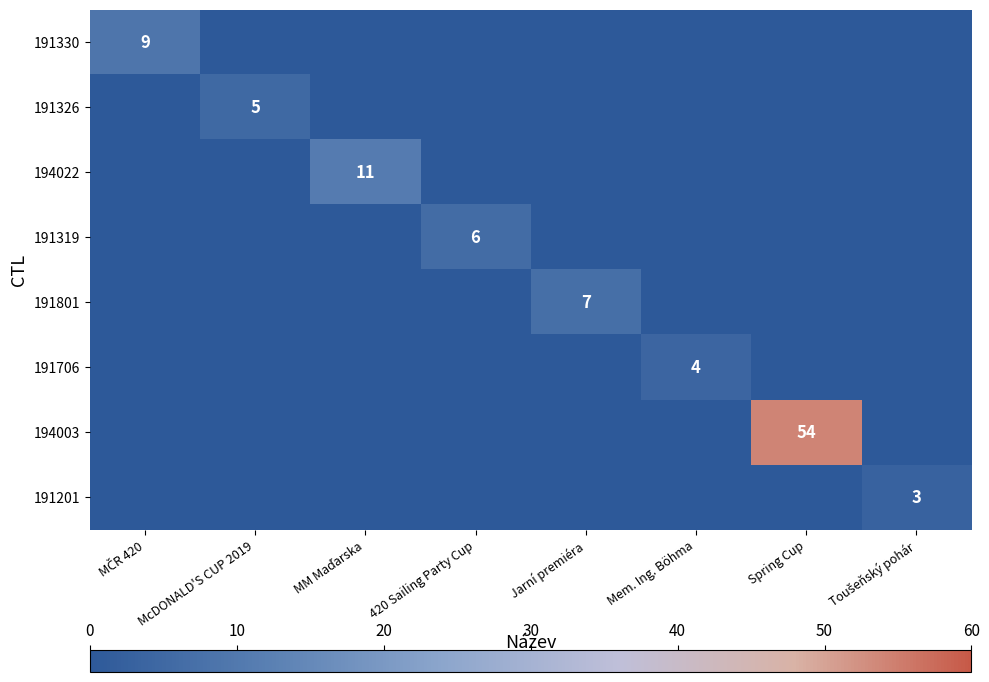

Rank the categories by 191326 value from highest to lowest.

McDONALD'S CUP 2019, MČR 420, MM Maďarska, 420 Sailing Party Cup, Jarní premiéra, Mem. Ing. Böhma, Spring Cup, Toušeňský pohár